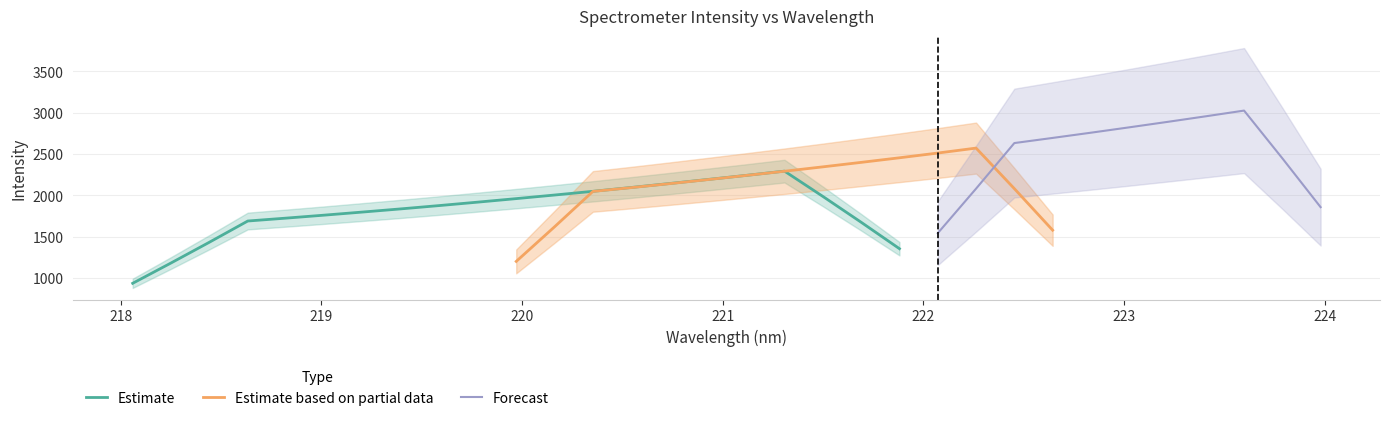

Between 13 and 31, which is larger?

31